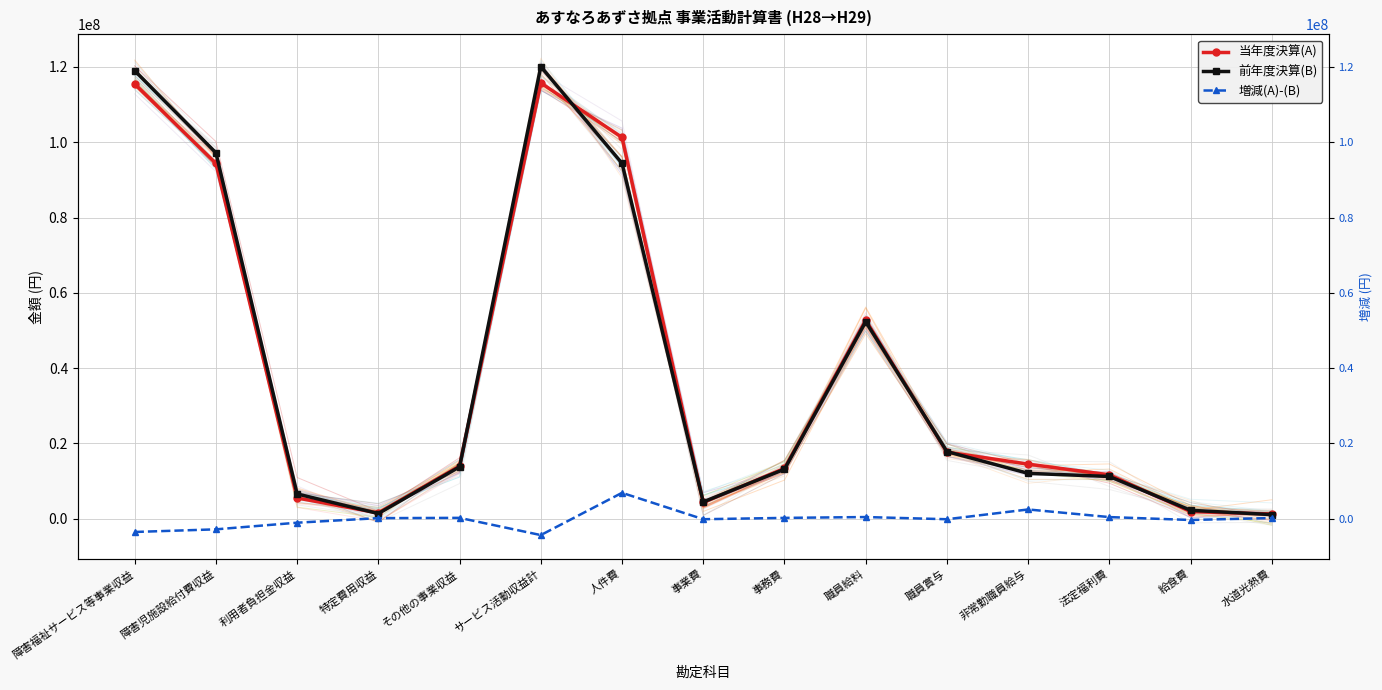

What are all the series names shown in the legend?

当年度決算(A), 前年度決算(B), 増減(A)-(B)